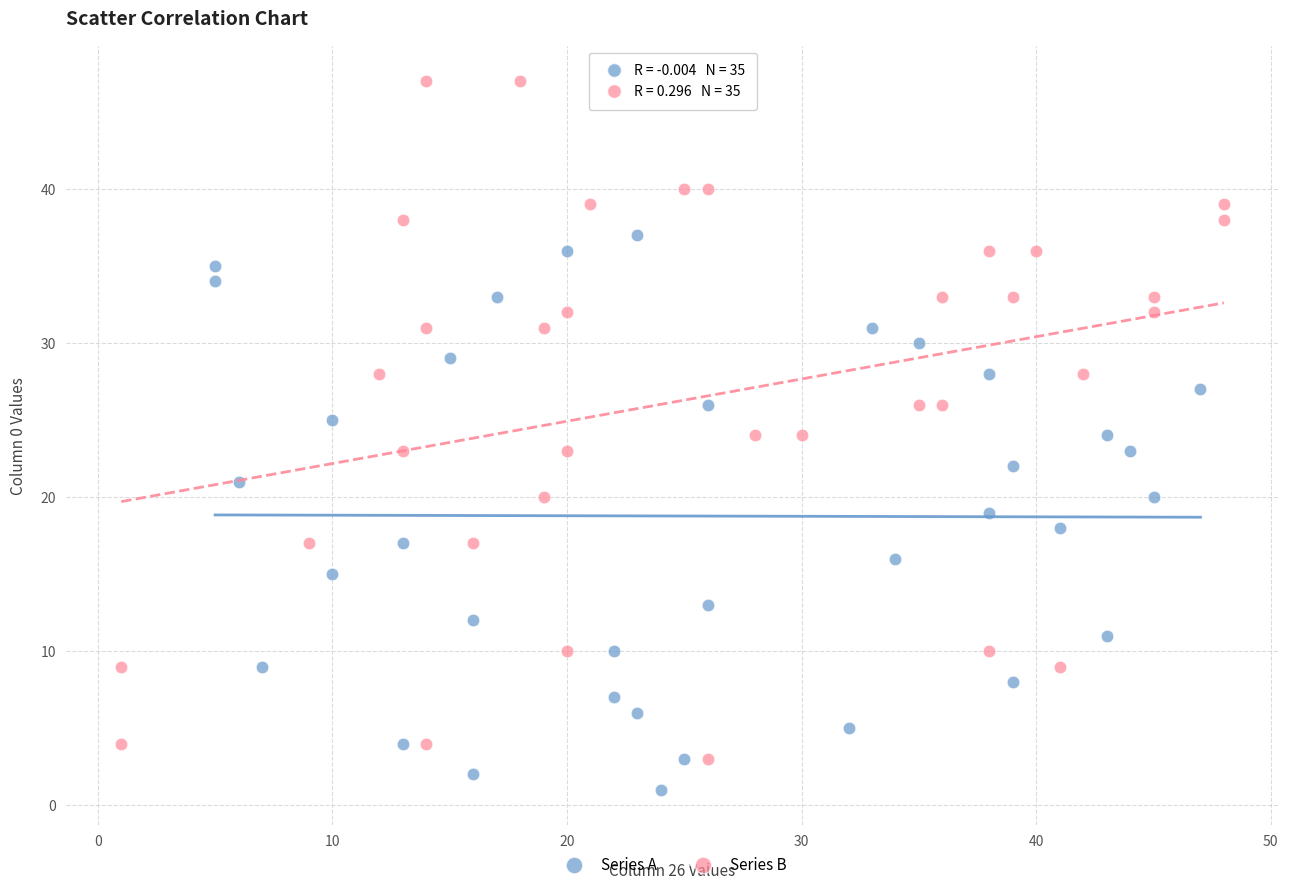

Which series has the widest spread of Y values?

Series B